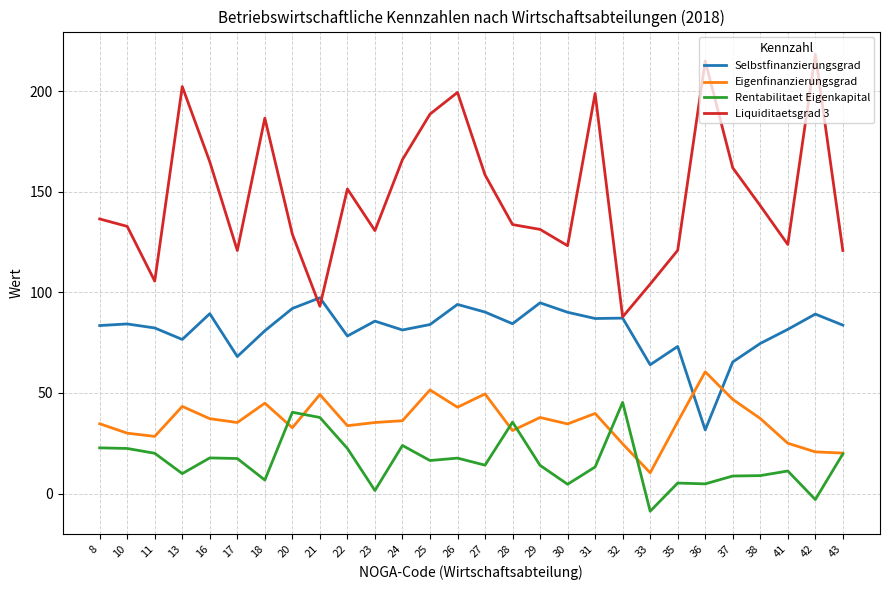

What is the greatest value displayed?

218.3